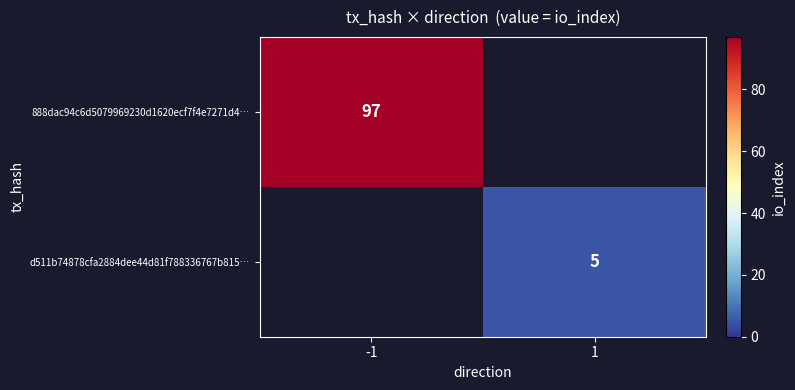

Is it true that 888dac94c6d5079969230d1620ecf7f4e7271d4… equals 49 at -1?

False